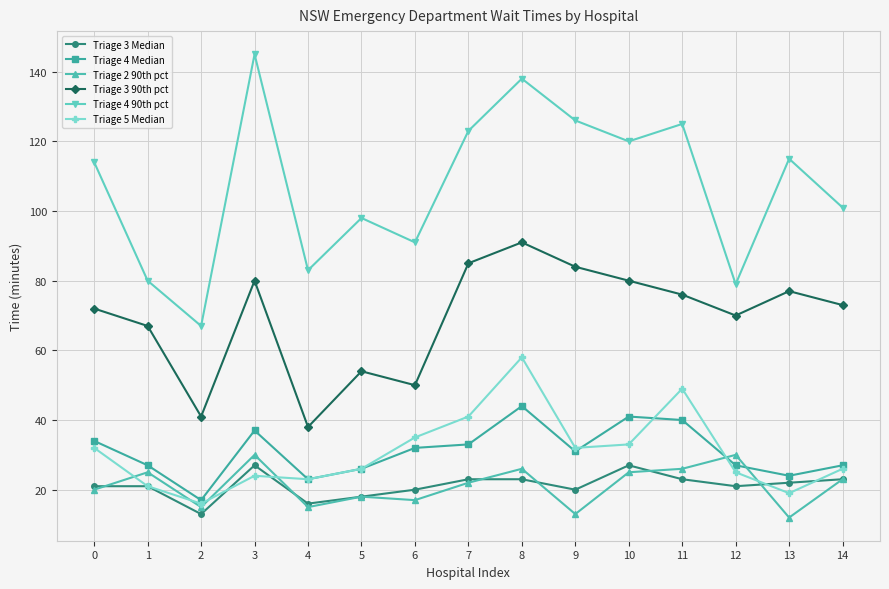

How many values in the Triage 3 90th pct series are below 73?

7